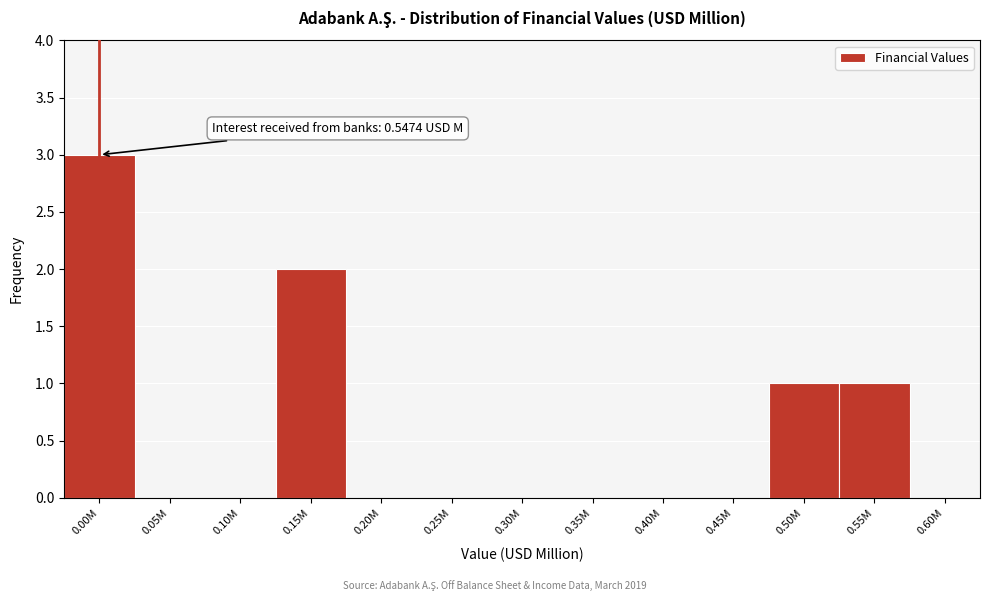

Reading left to right, extract all data points from this chart.

0.00M=3	0.05M=0	0.10M=0	0.15M=2	0.20M=0	0.25M=0	0.30M=0	0.35M=0	0.40M=0	0.45M=0	0.50M=1	0.55M=1	0.60M=0